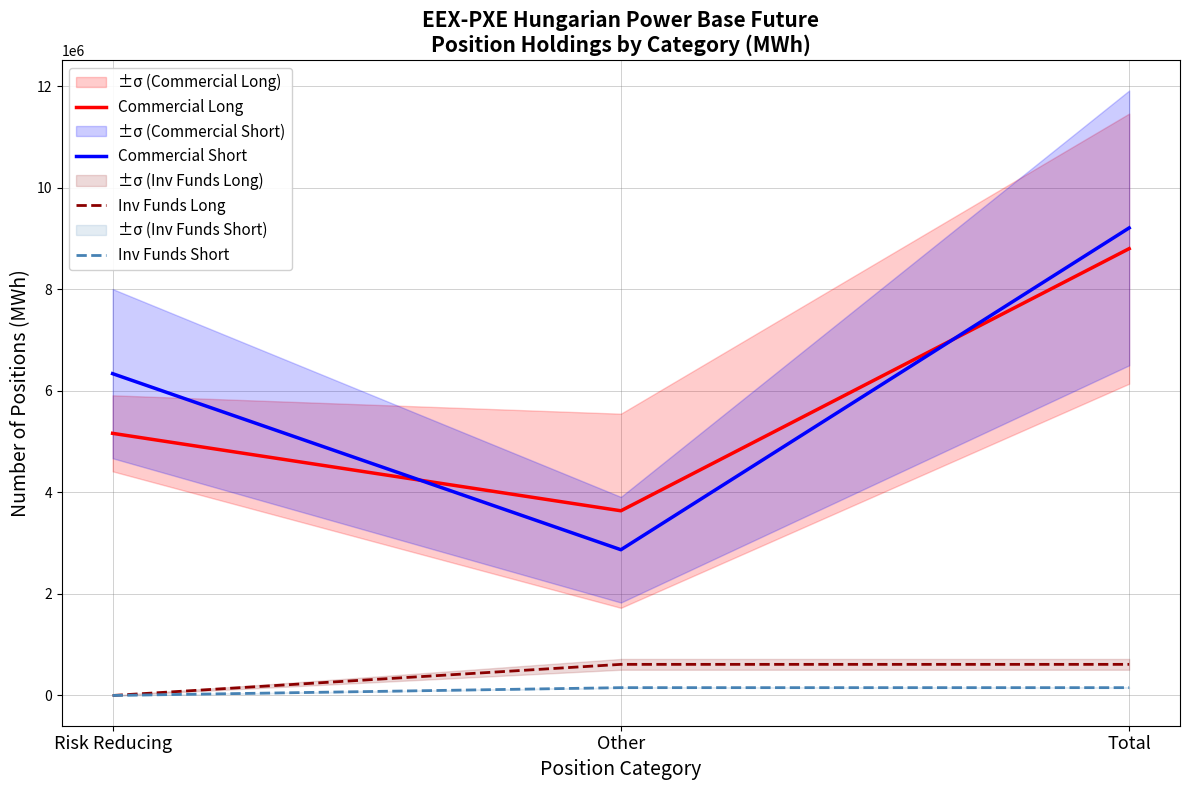

What position from the left is Other?

2